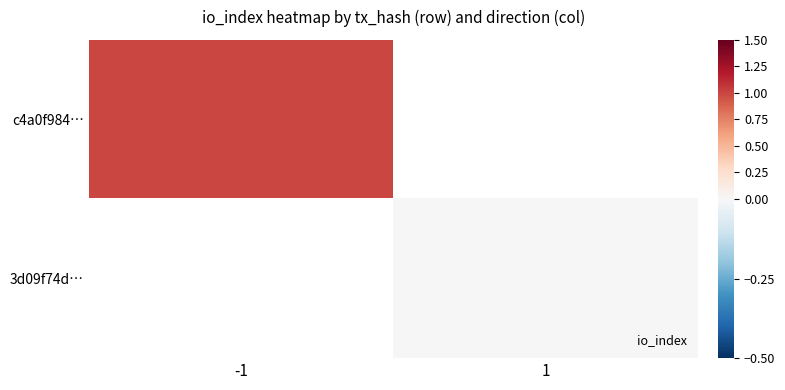

Which category has the lowest value across all series?

1